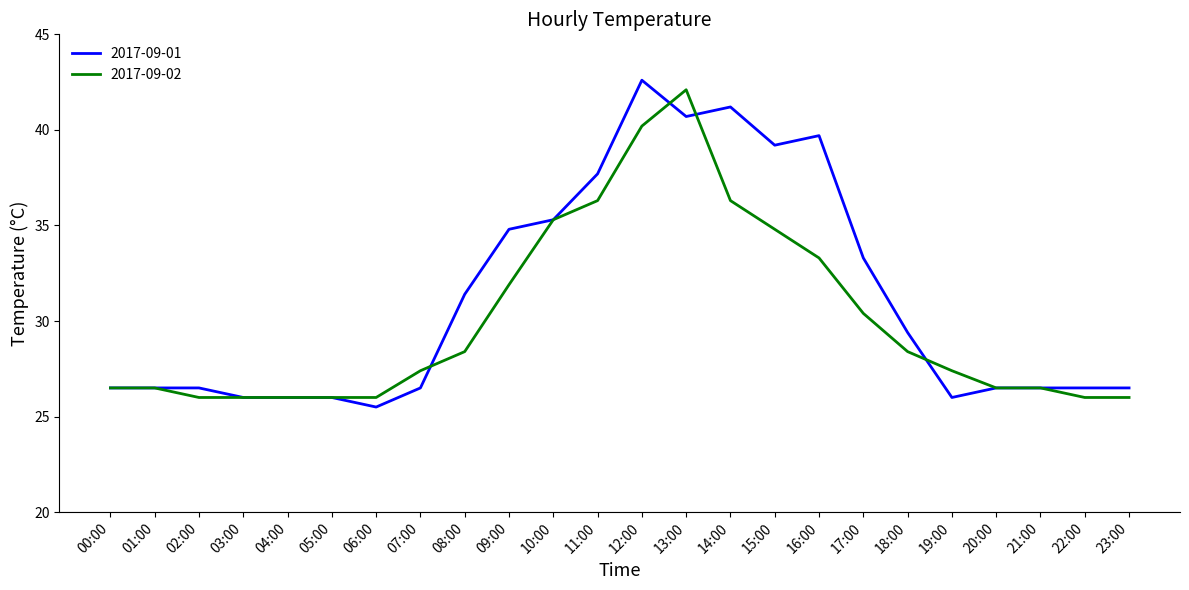

True or false: 2017-09-01 has a value of 26.0 at 03:00.

True